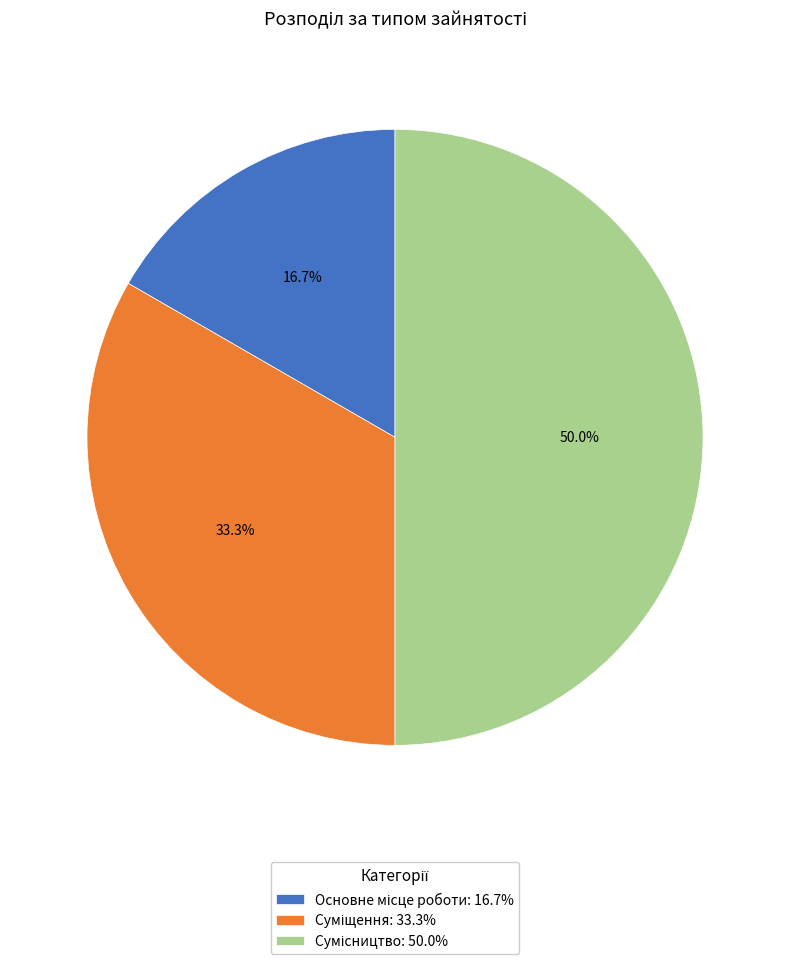

Count the number of slices in the pie.

3